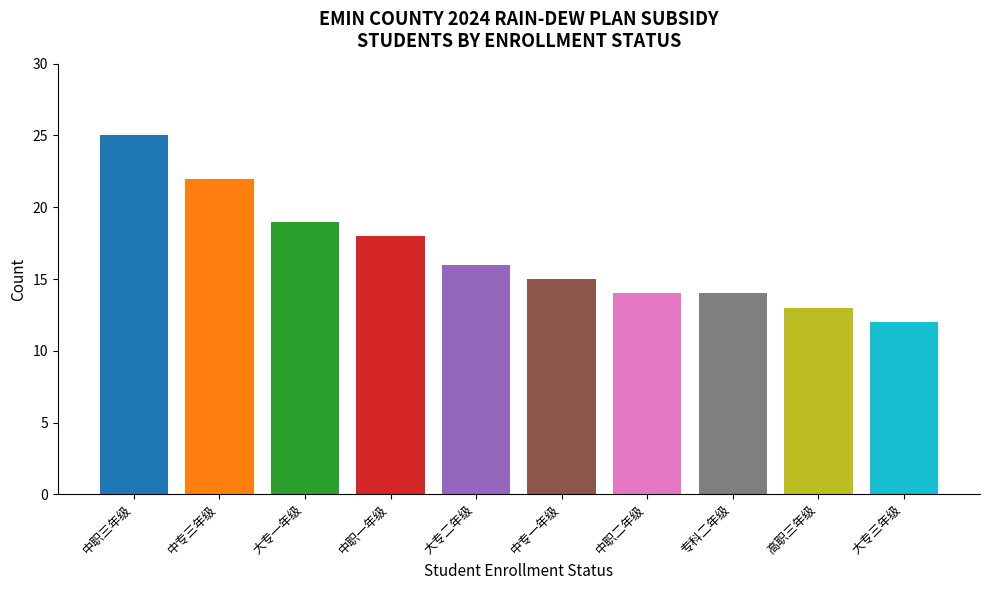

Is it true that the value at 中职二年级 is 19?

False